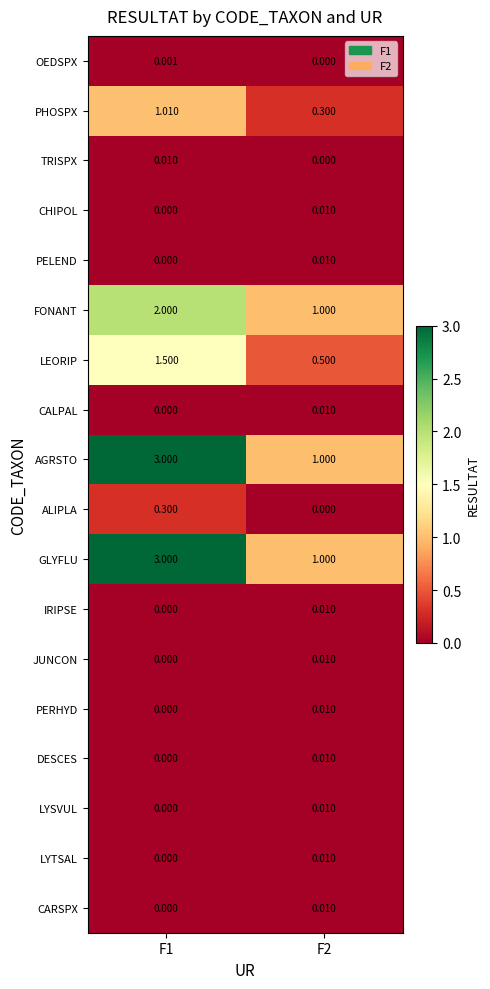

At which category is the sum across all series the highest?

F1